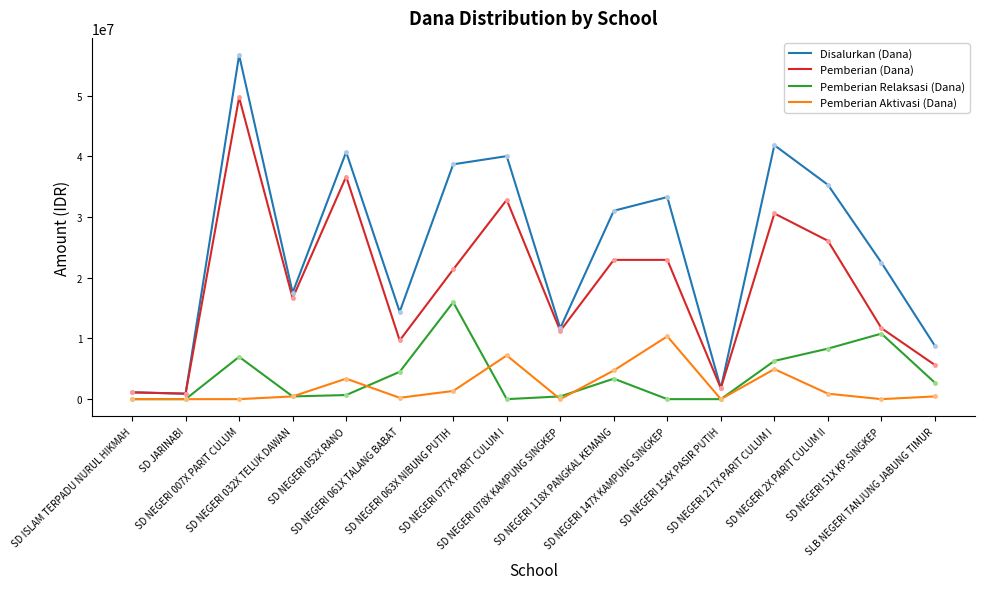

True or false: Pemberian Relaksasi (Dana) has more than 0 interior local peaks.

True